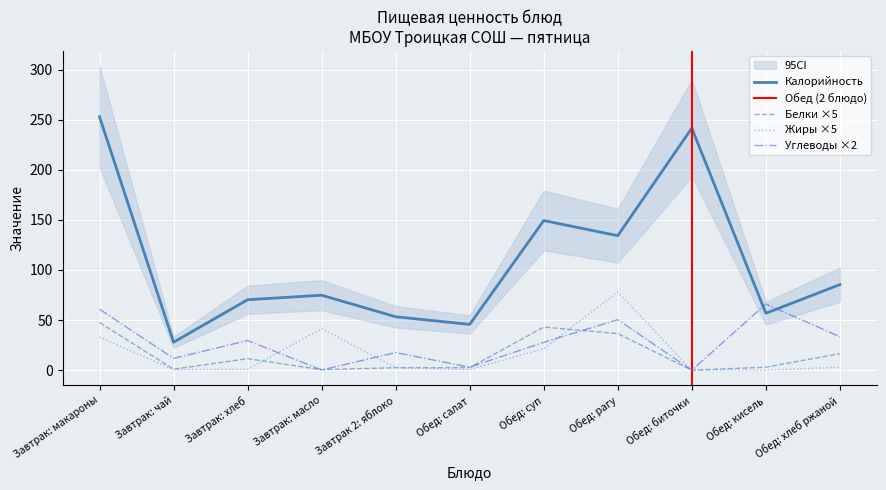

What is the average value of the Калорийность series?

108.4